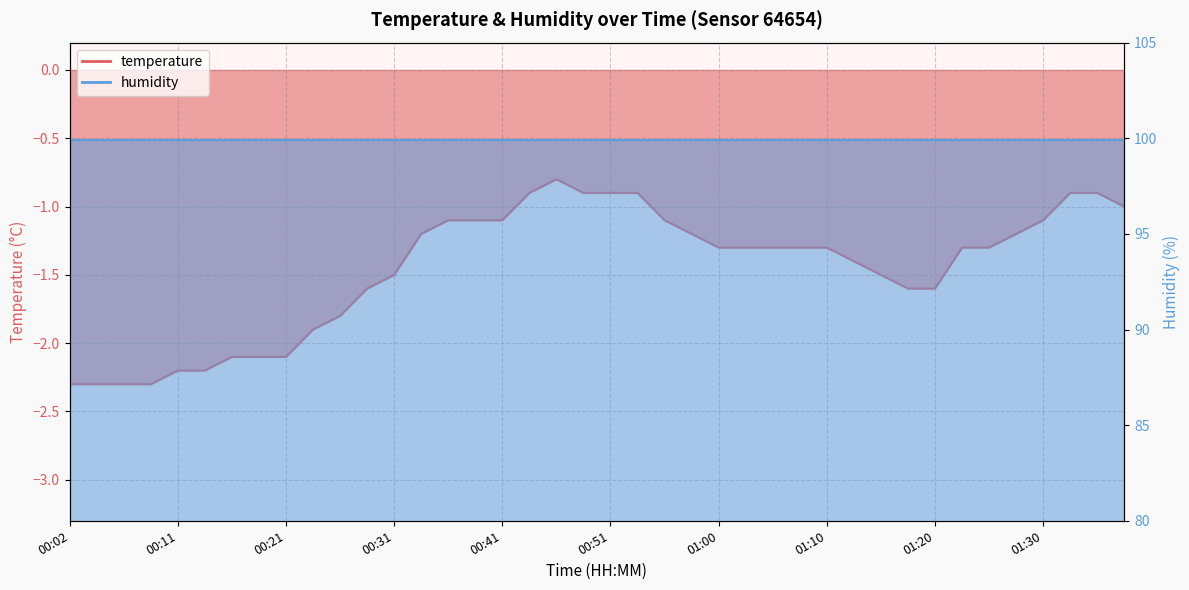

True or false: the data shows -1.2 at 00:58.

True